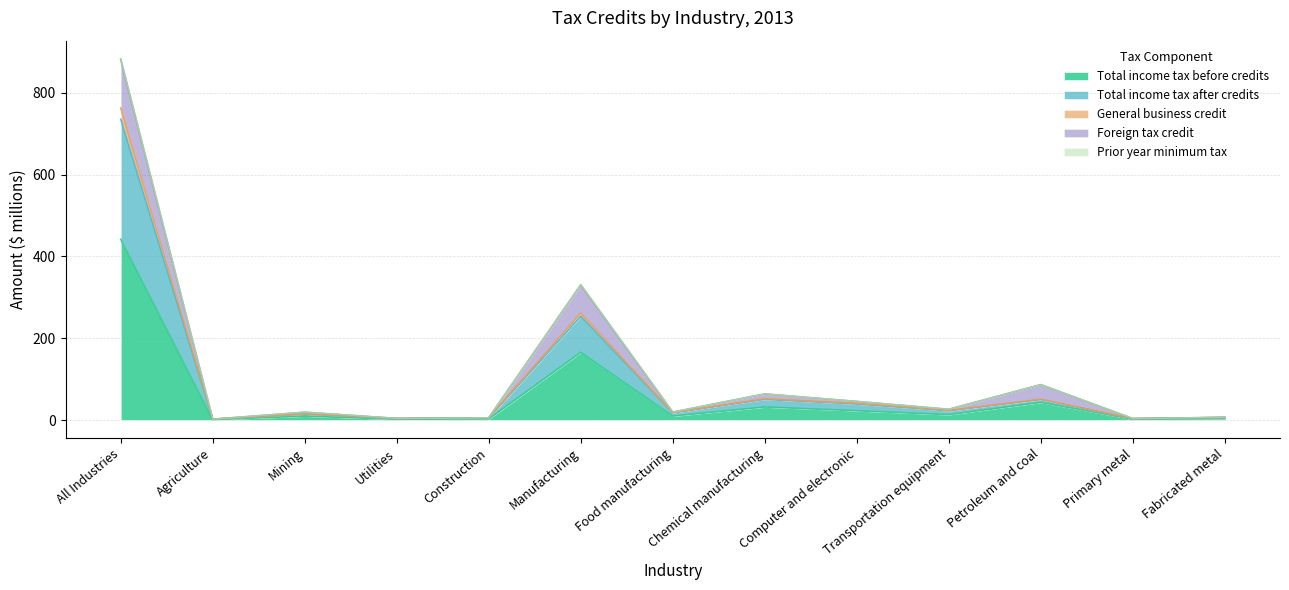

What is the lowest value of the Prior year minimum tax series?

2.1